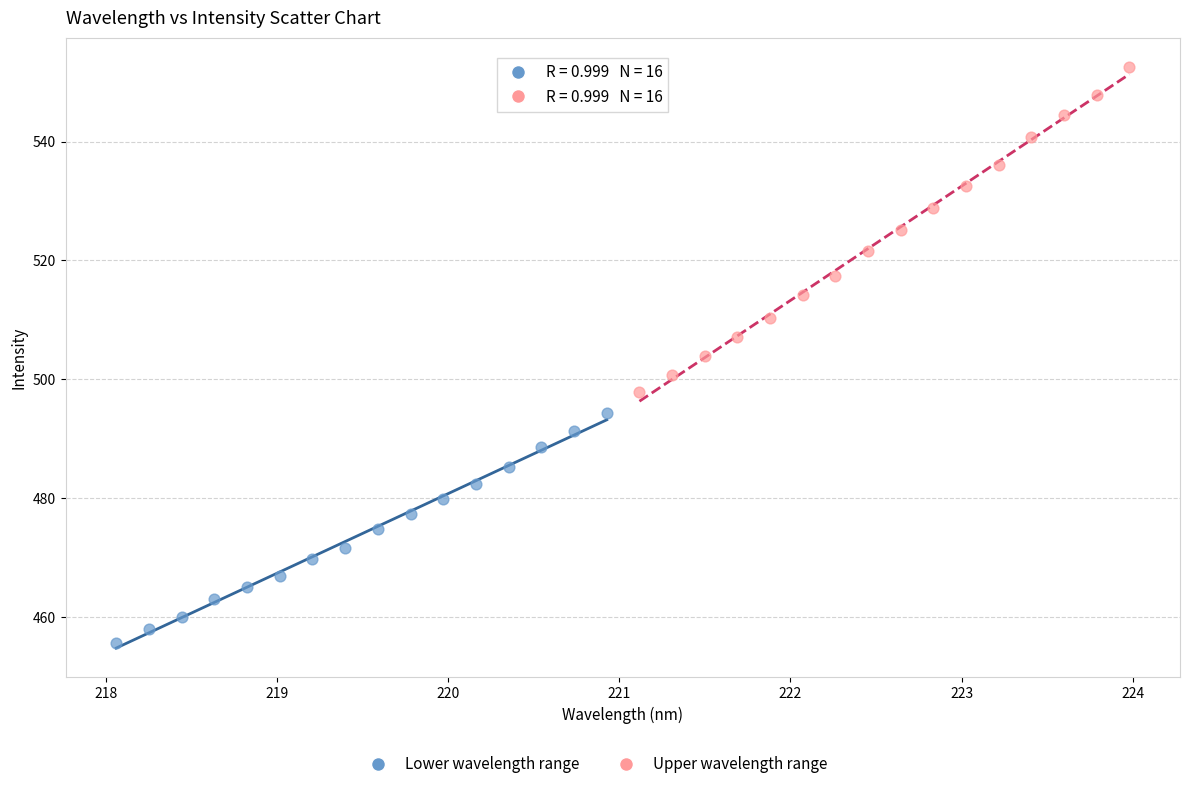

Which series has the largest Y range (max minus min)?

Upper wavelength range